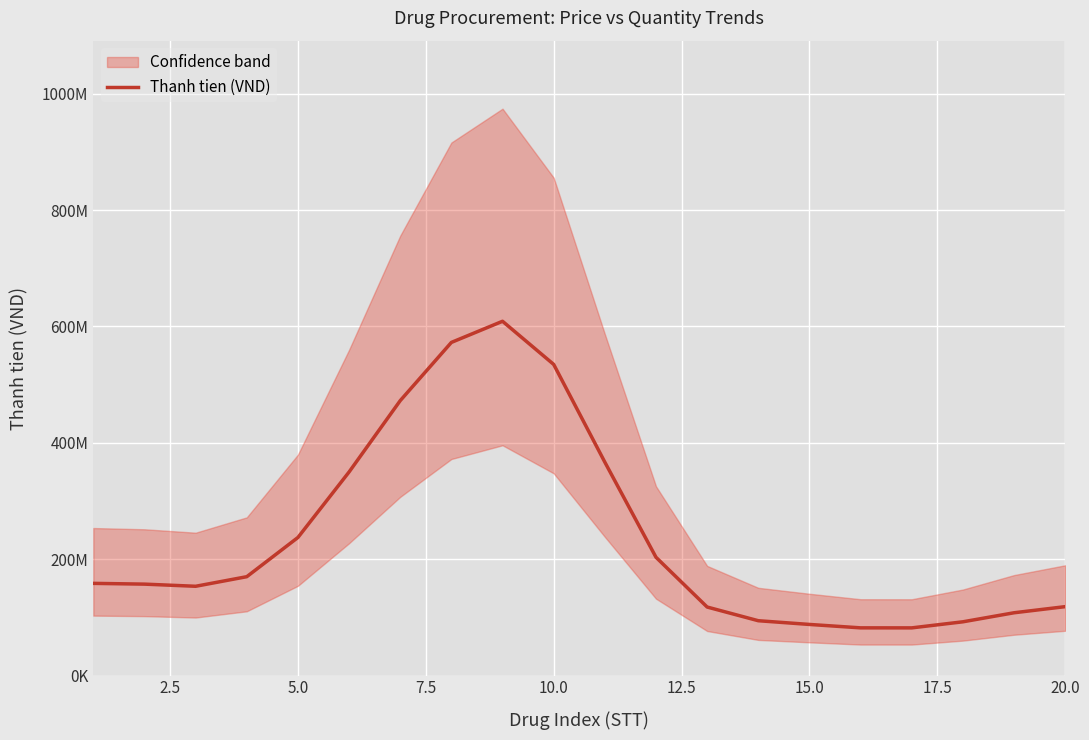

What is the value of the 16th point from the left?

81992847.4